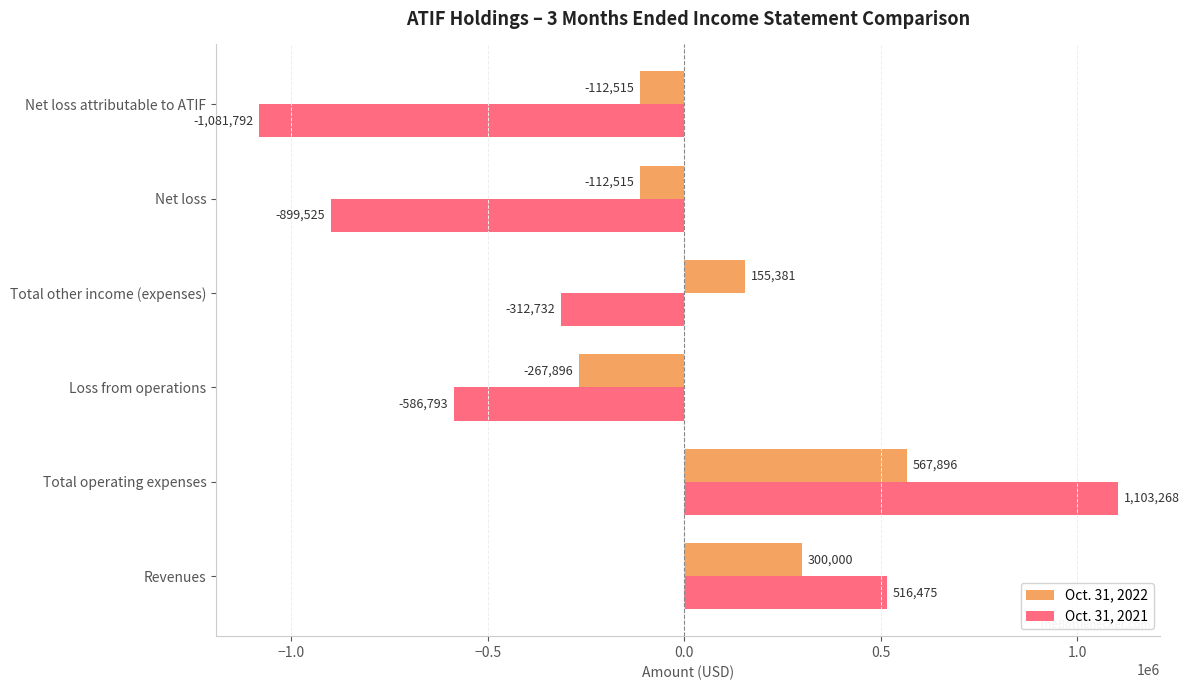

At how many categories does at least one series exceed 581697?

1